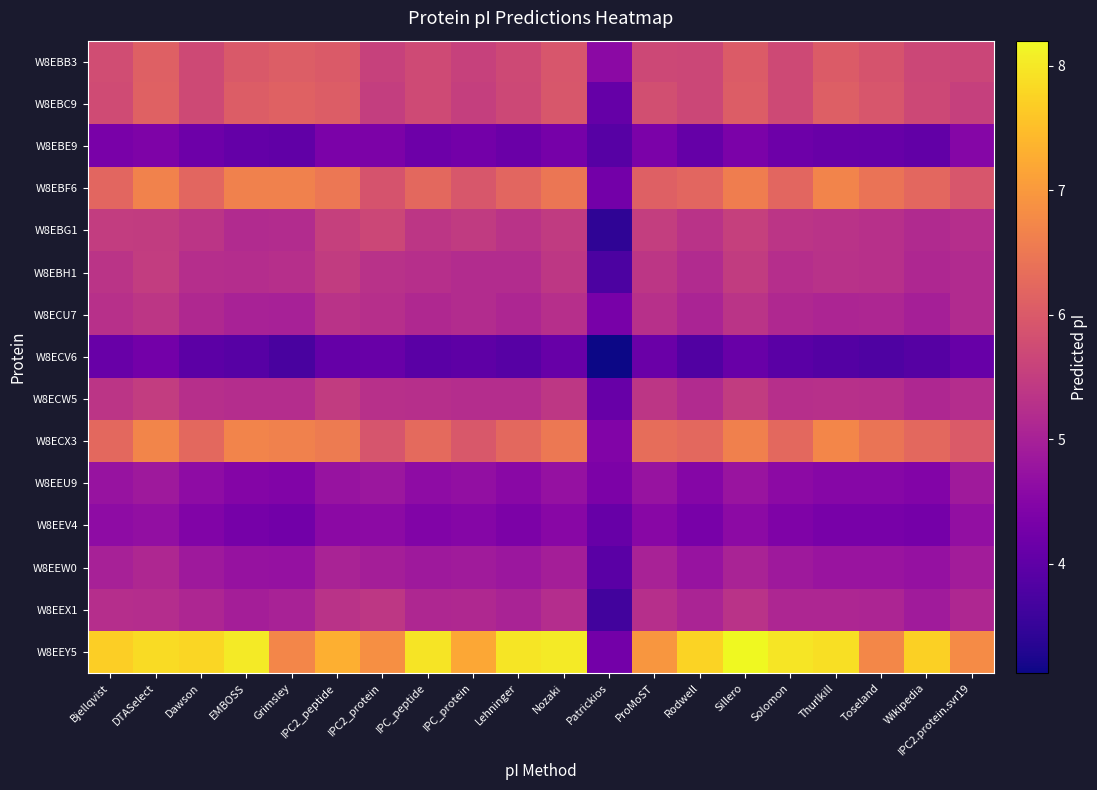

What is the difference between the highest and lowest values at IPC_protein?

3.2